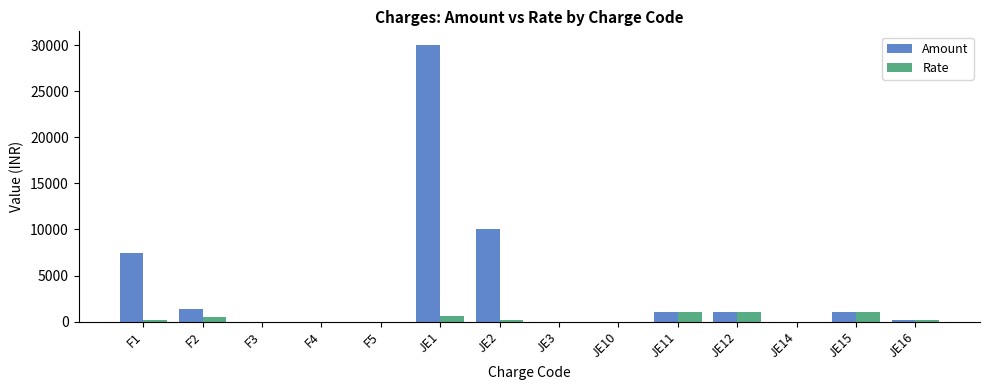

The value of Amount at JE10 is 0. True or false?

True